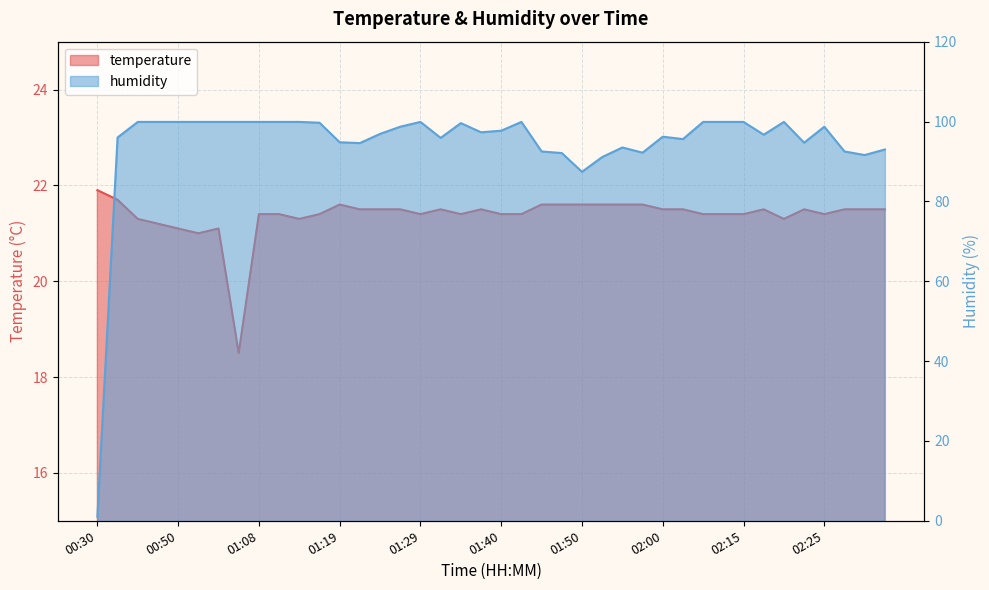

How many values in the temperature series exceed 21?

38